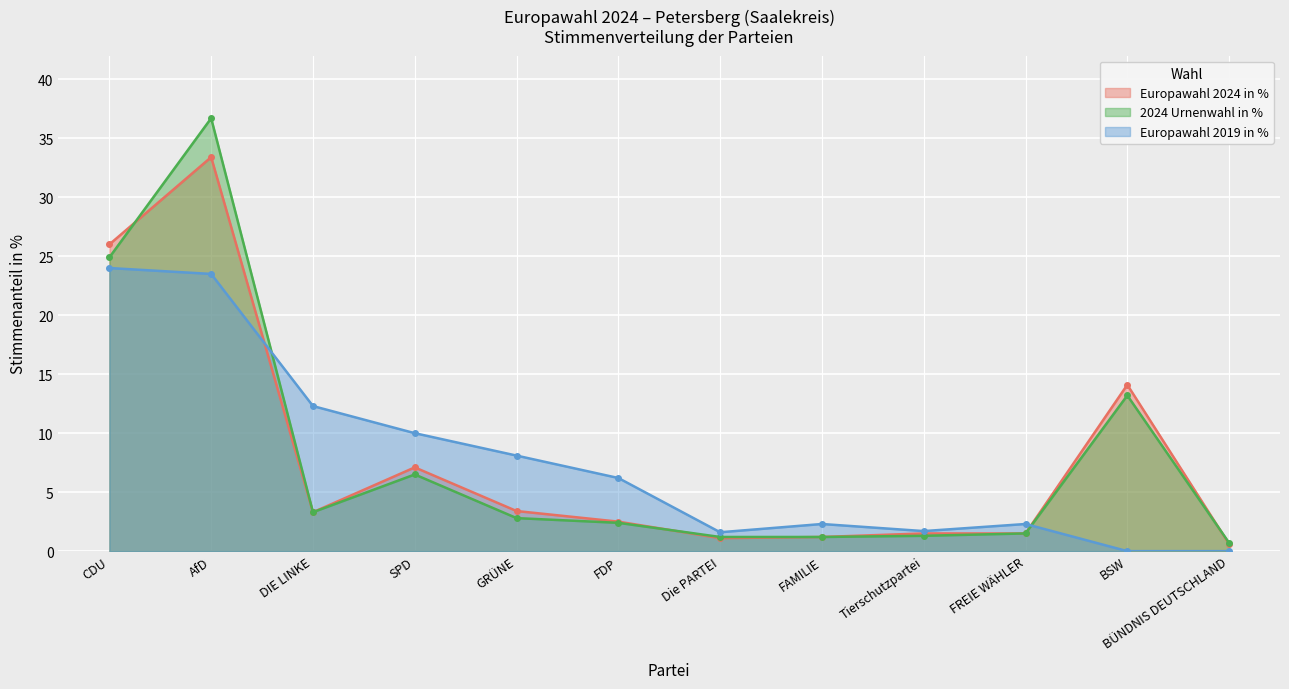

Which series ends up on top after the final intersection of Europawahl 2019 in % and 2024 Urnenwahl in %?

2024 Urnenwahl in %